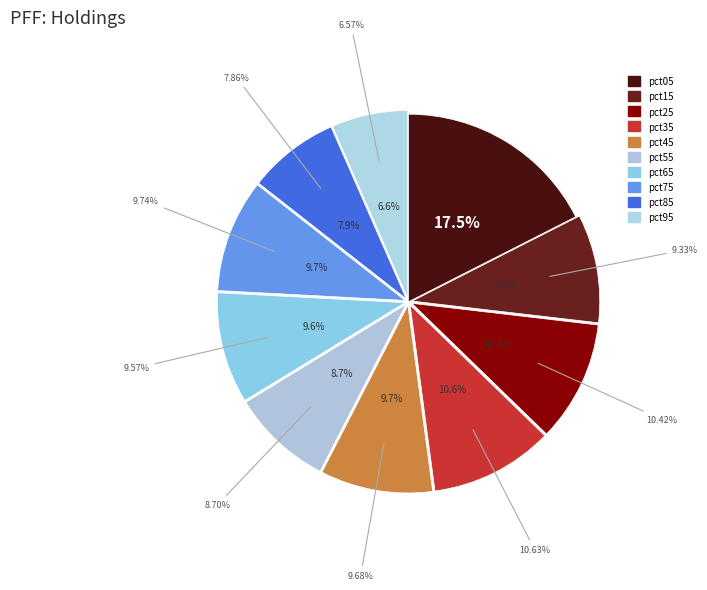

Between pct45 and pct05, which is larger?

pct05